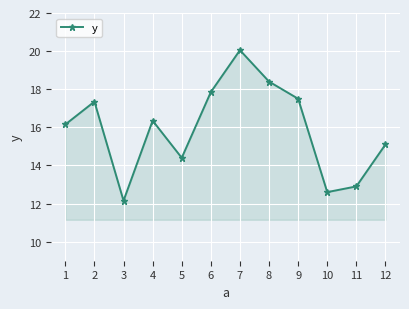

The value at 4 is 16.4. True or false?

True